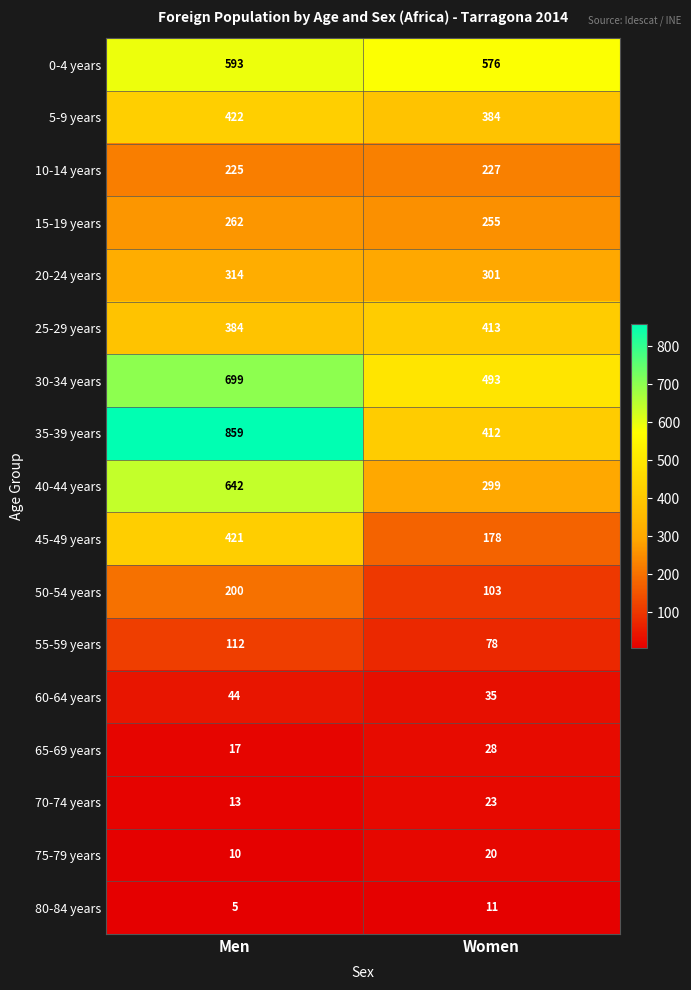

What is the difference between the maximum and minimum values in the 25-29 years series?

29